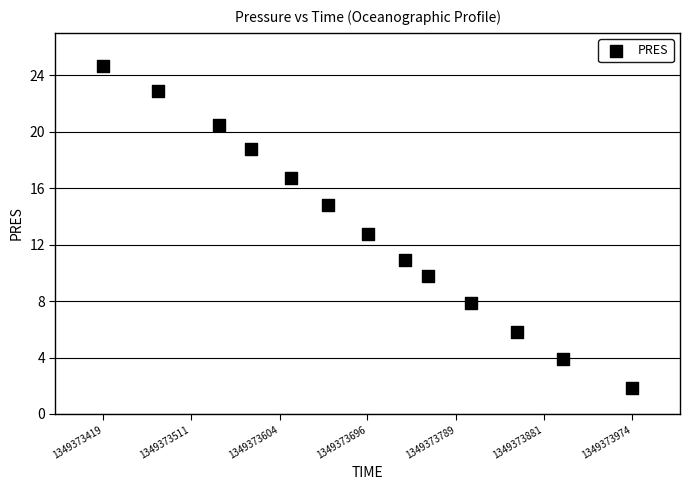

What Y value in the scatter plot is closest to 13?

12.7